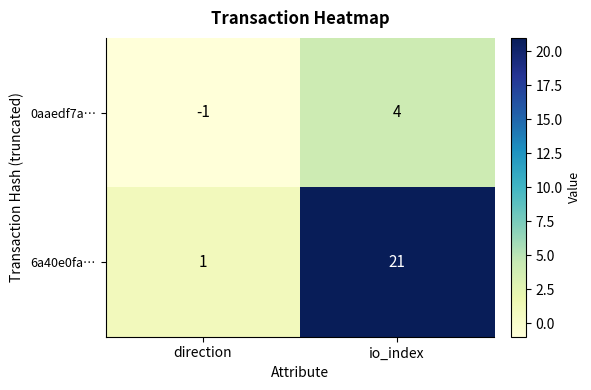

At which category is the sum across all series the highest?

io_index